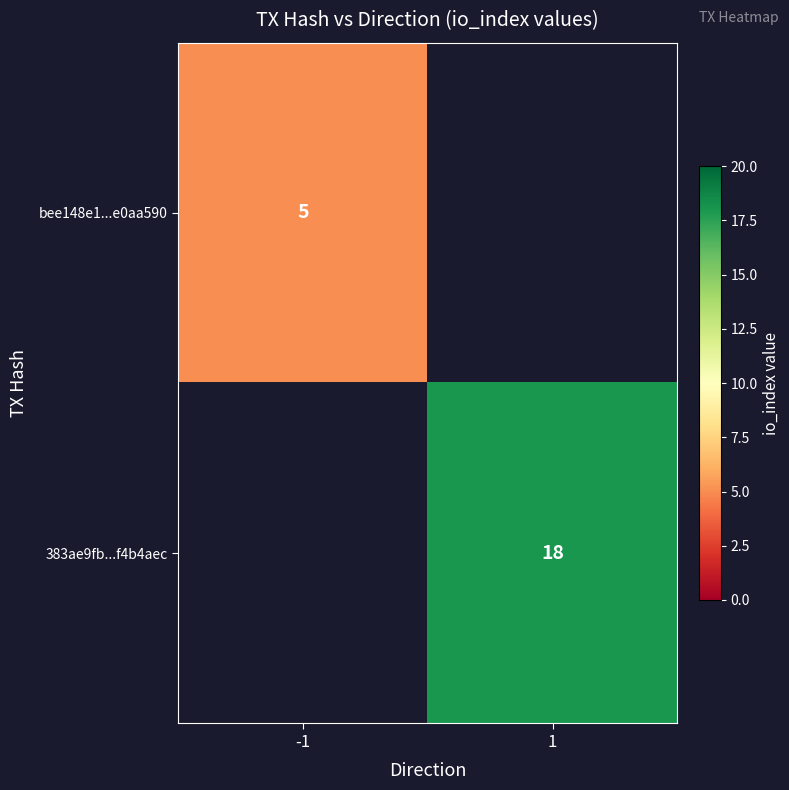

Is it true that bee148e1...e0aa590 equals 3.3 at -1?

False